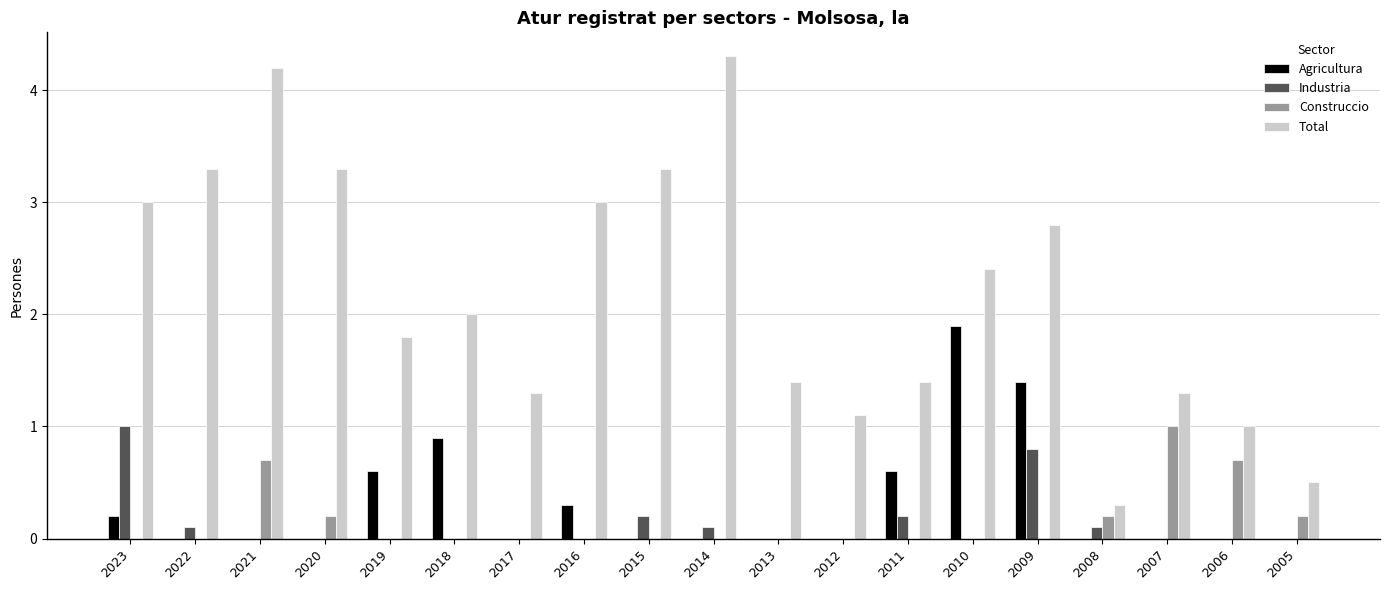

Between 2020 and 2019, which series saw the biggest shift?

Total